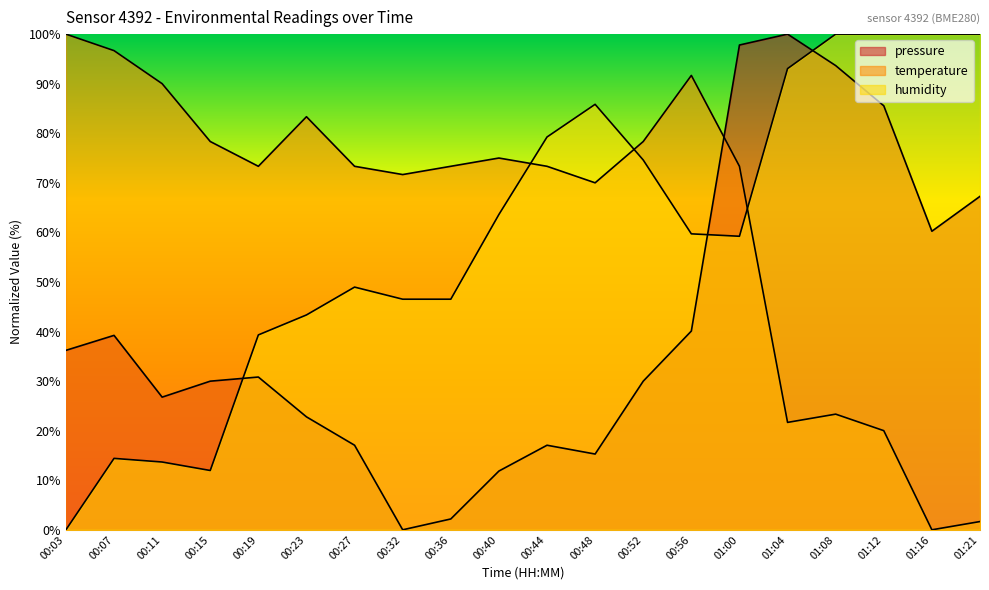

What position from the left is 00:32?

8